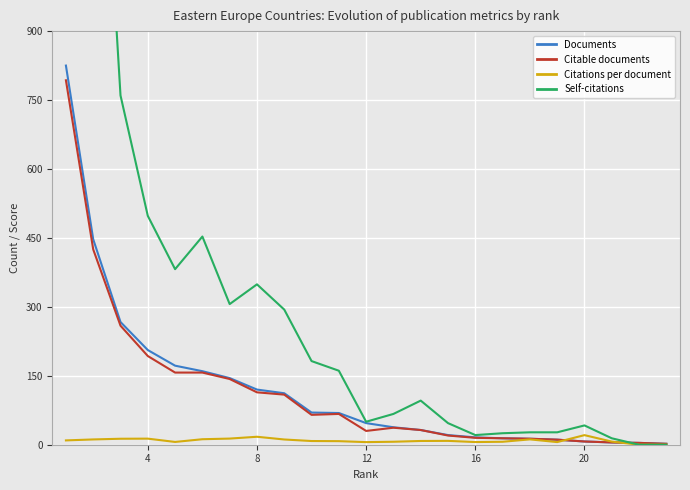

What is the value of the Citations per document point at the 8th from the left?

17.3